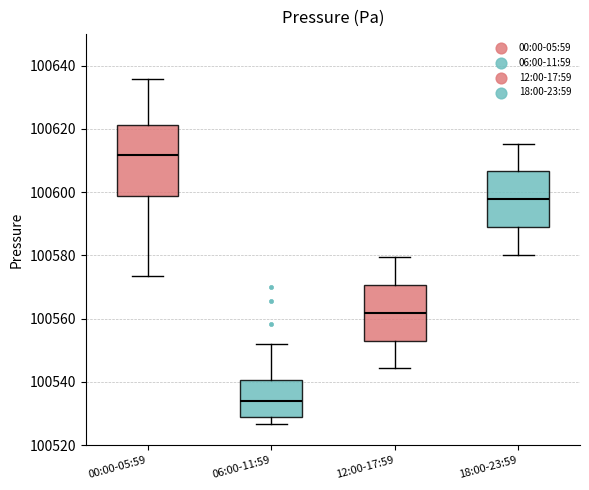

Where does the upper whisker of the box for 00:00-05:59 end on the y-axis? The values are not printed on the chart, so give them approximately, as read against the axis.

100636